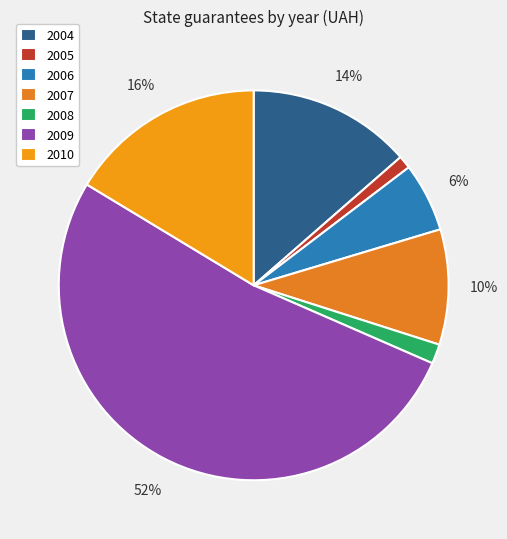

To the nearest percent, what is the difference between the largest and smallest slice percentages?

51%